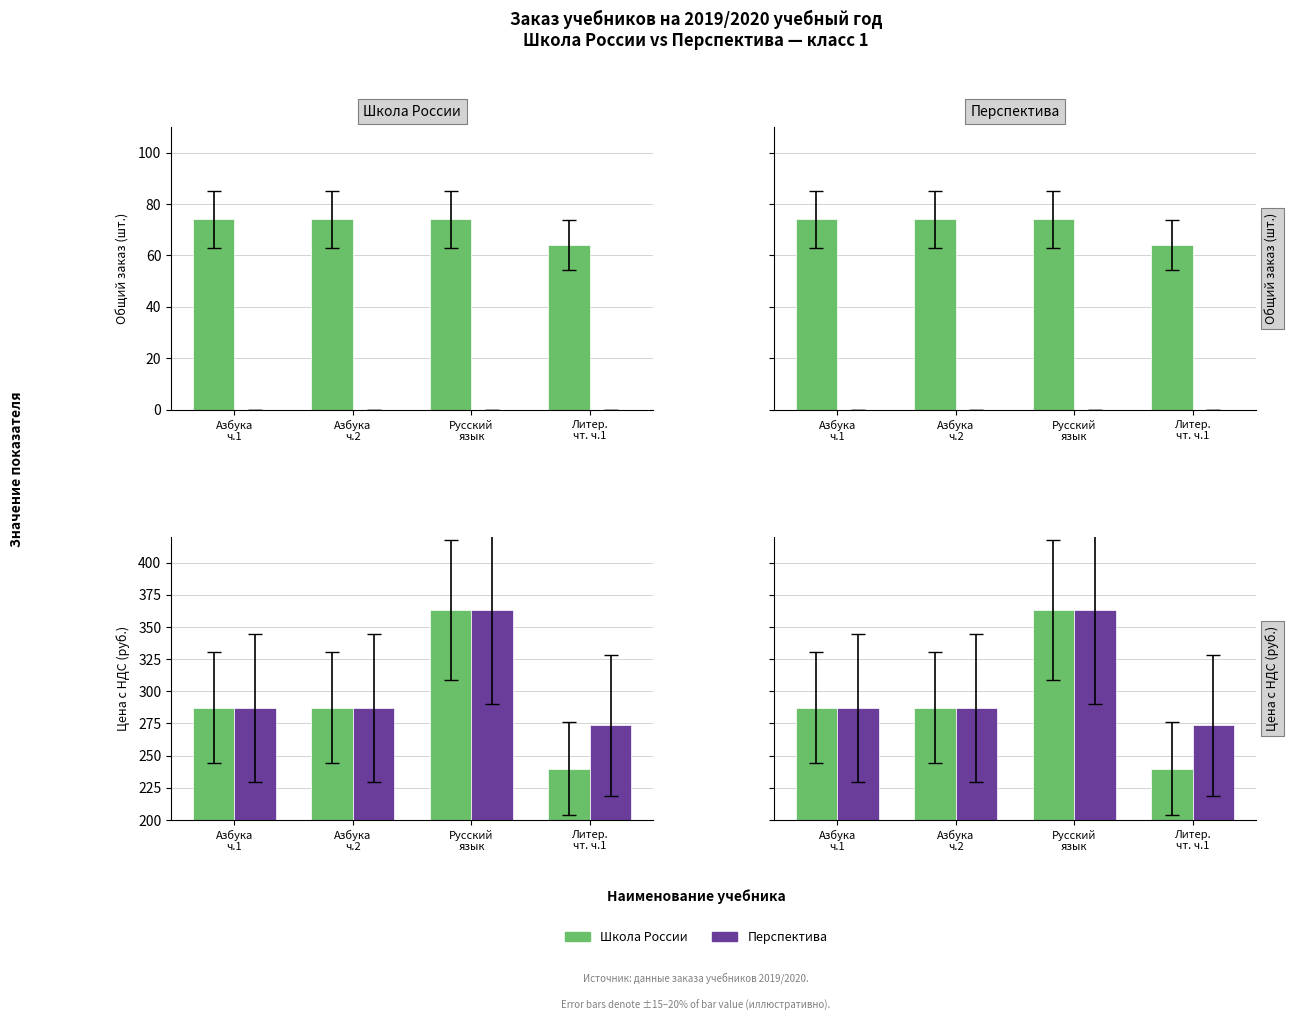

Is the value of Перспектива at Азбука
ч.1 greater than the value of Школа России at Азбука
ч.2?

No